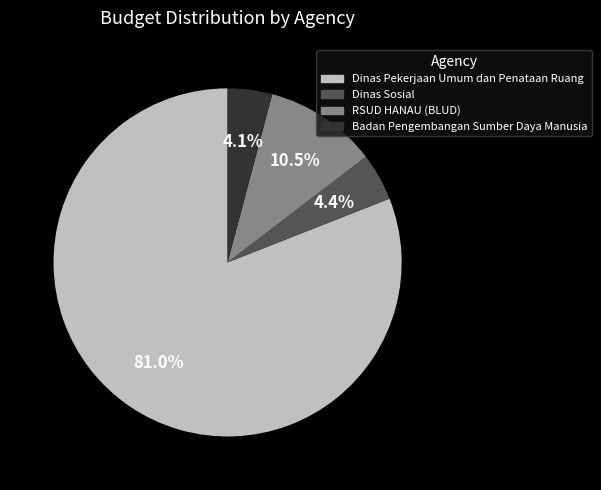

Does any single category account for the majority?

Yes